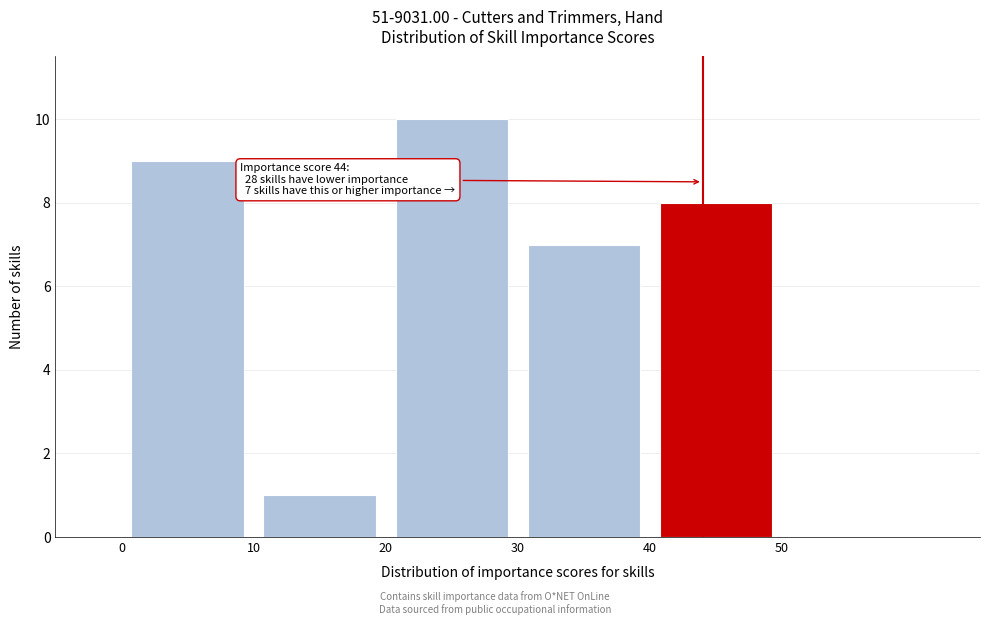

Which range on the x-axis has the tallest bar?

20 to 30